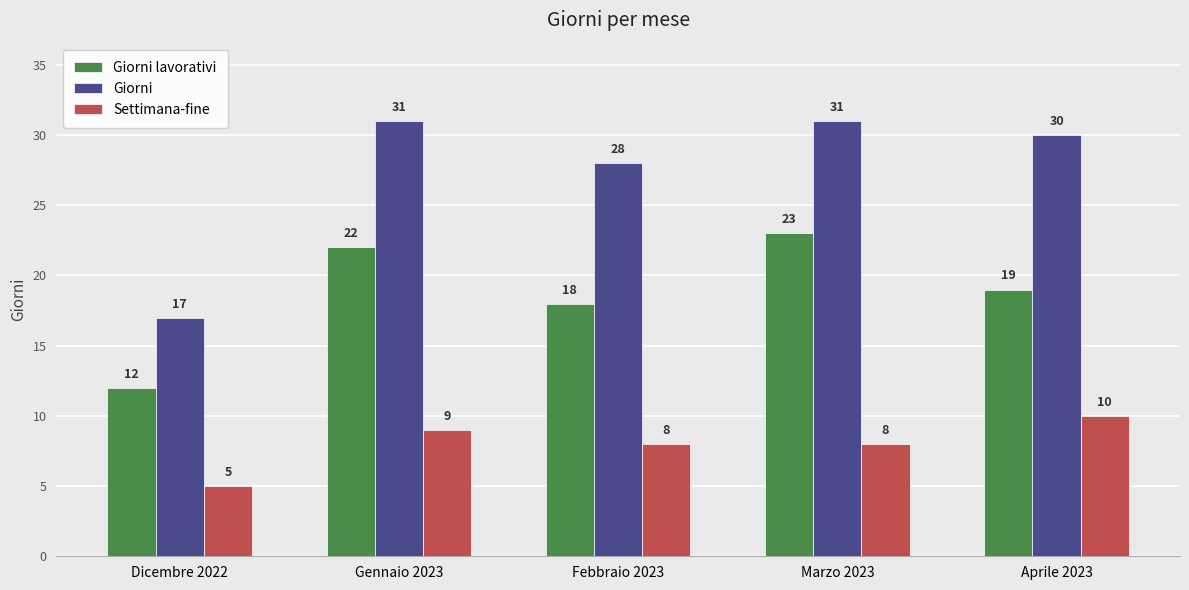

Reading left to right, what are all the values shown in this chart?

Giorni lavorativi: Dicembre 2022=12	Gennaio 2023=22	Febbraio 2023=18	Marzo 2023=23	Aprile 2023=19
Giorni: Dicembre 2022=17	Gennaio 2023=31	Febbraio 2023=28	Marzo 2023=31	Aprile 2023=30
Settimana-fine: Dicembre 2022=5	Gennaio 2023=9	Febbraio 2023=8	Marzo 2023=8	Aprile 2023=10